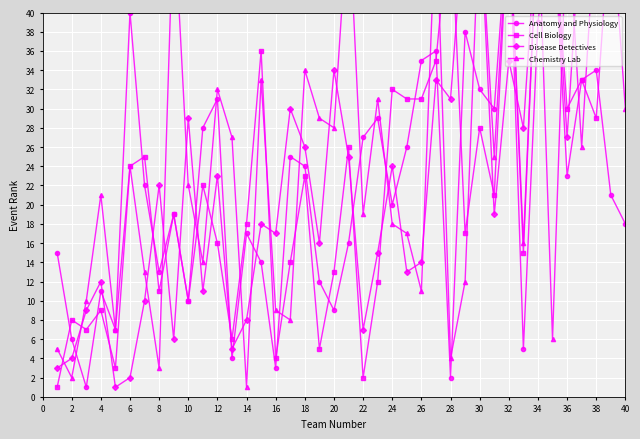

What is the sum of all Disease Detectives values?

965